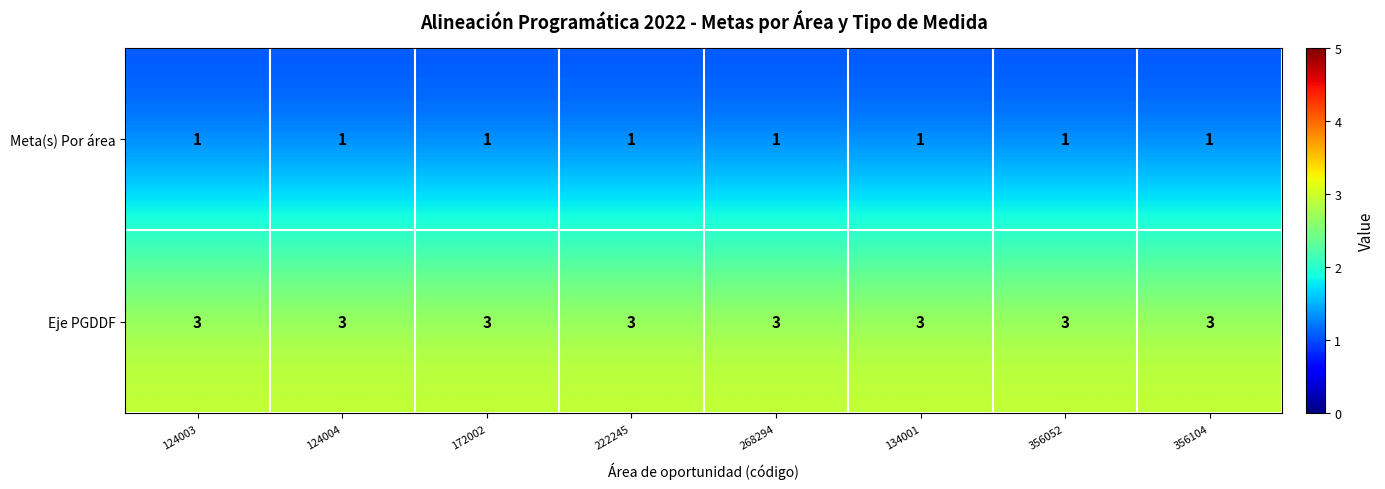

At how many categories does at least one series exceed 1?

8